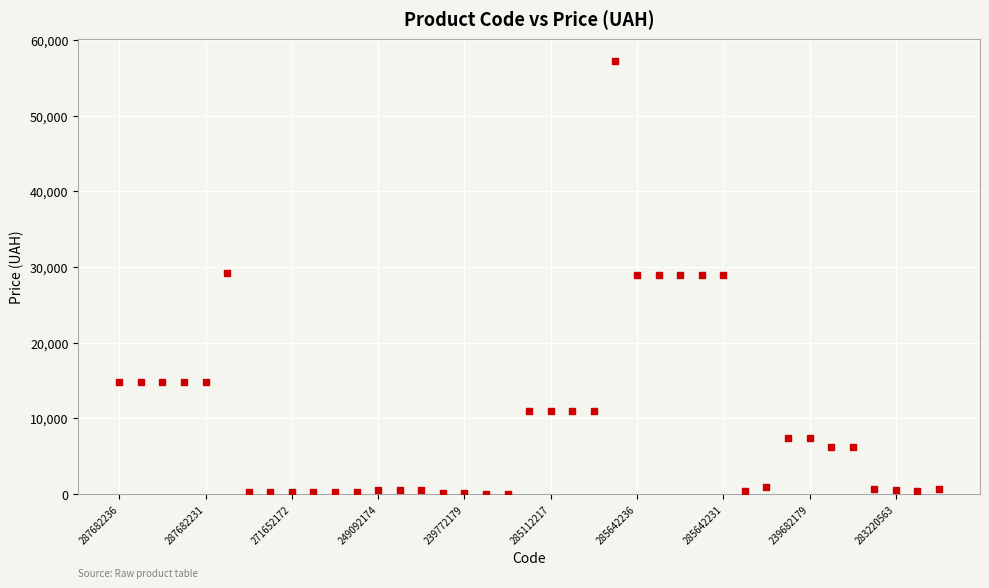

What is the range of Y values (max minus min)?

57202.1